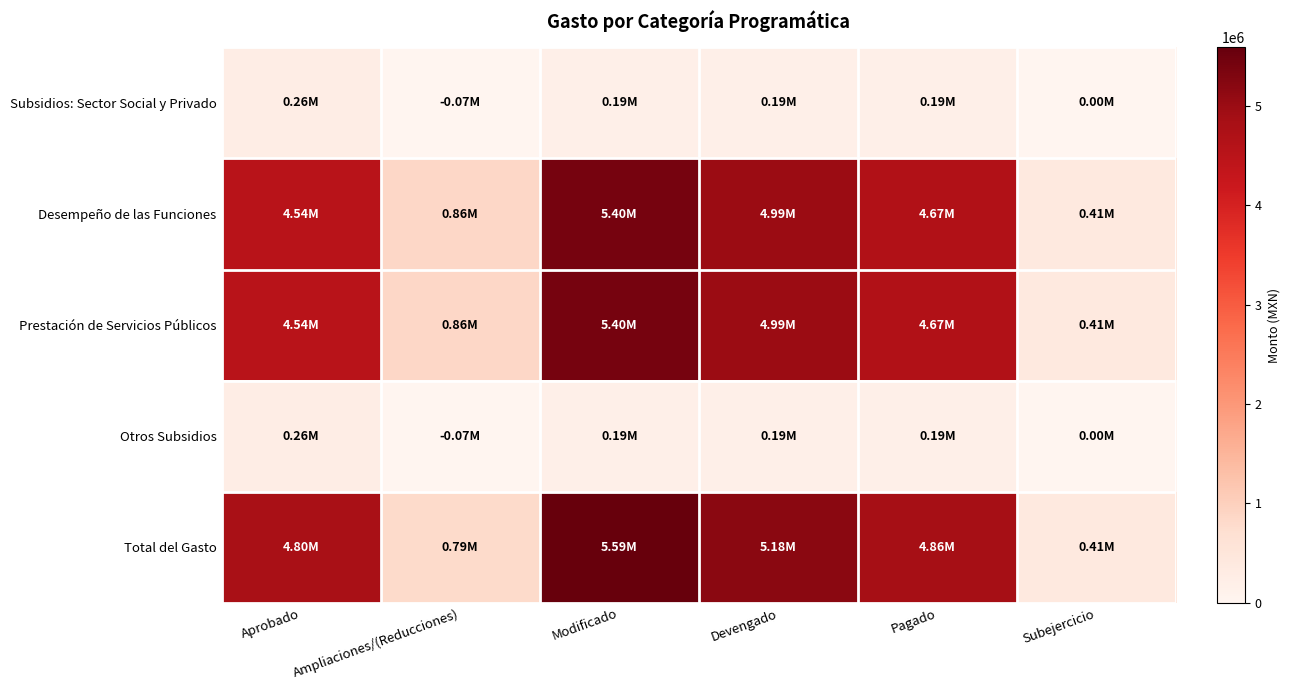

List the series in order of their peak value, lowest first.

Subsidios: Sector Social y Privado, Otros Subsidios, Desempeño de las Funciones, Prestación de Servicios Públicos, Total del Gasto